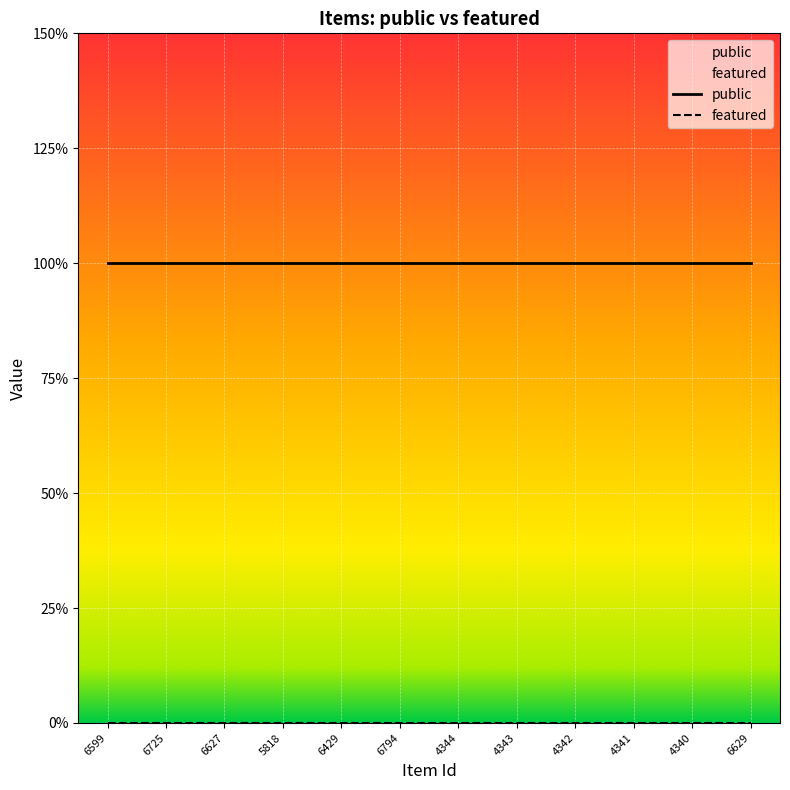

What is the difference between the highest and lowest values at 4340?

1